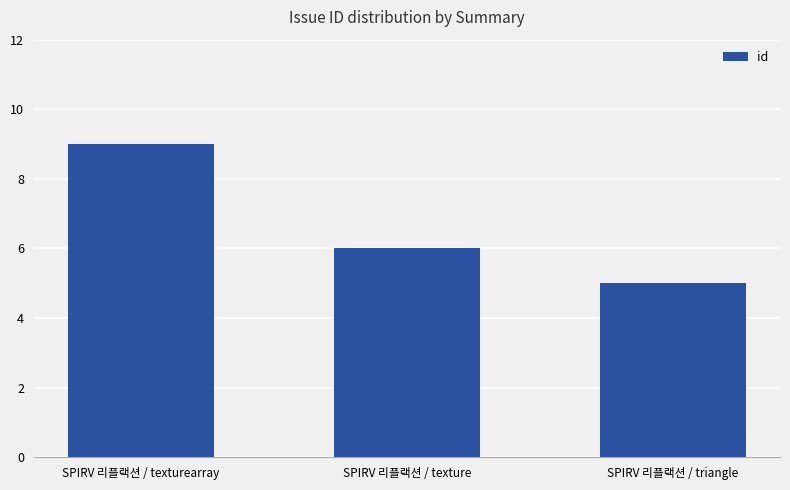

What is the greatest value displayed?

9